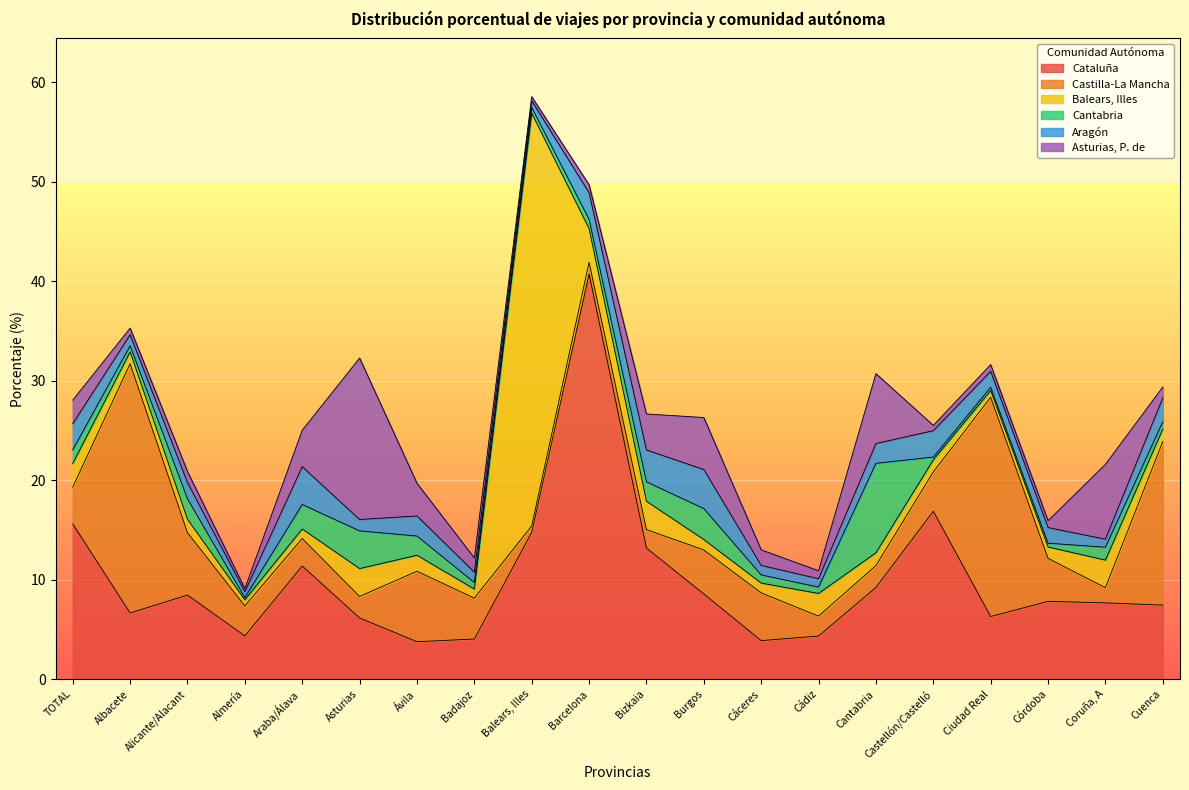

List the labels in order of Asturias, P. de value, smallest first.

Almería, Balears, Illes, Castellón/Castelló, Albacete, Ciudad Real, Córdoba, Barcelona, Cádiz, Cuenca, Alicante/Alacant, Badajoz, Cáceres, TOTAL, Ávila, Bizkaia, Araba/Álava, Burgos, Cantabria, Coruña, A, Asturias